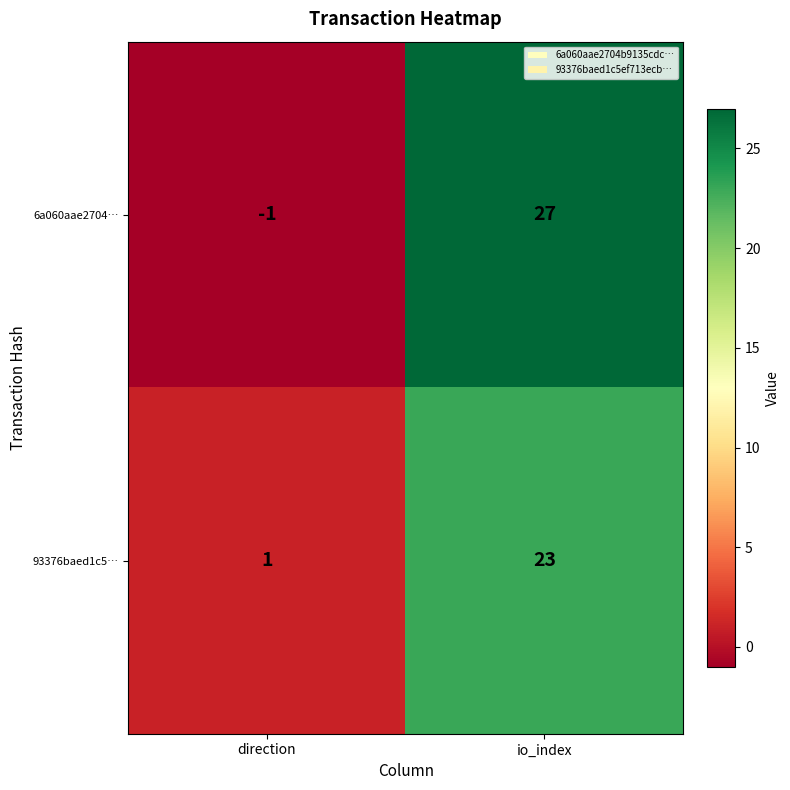

How many positive values does the 6a060aae2704… series have?

1